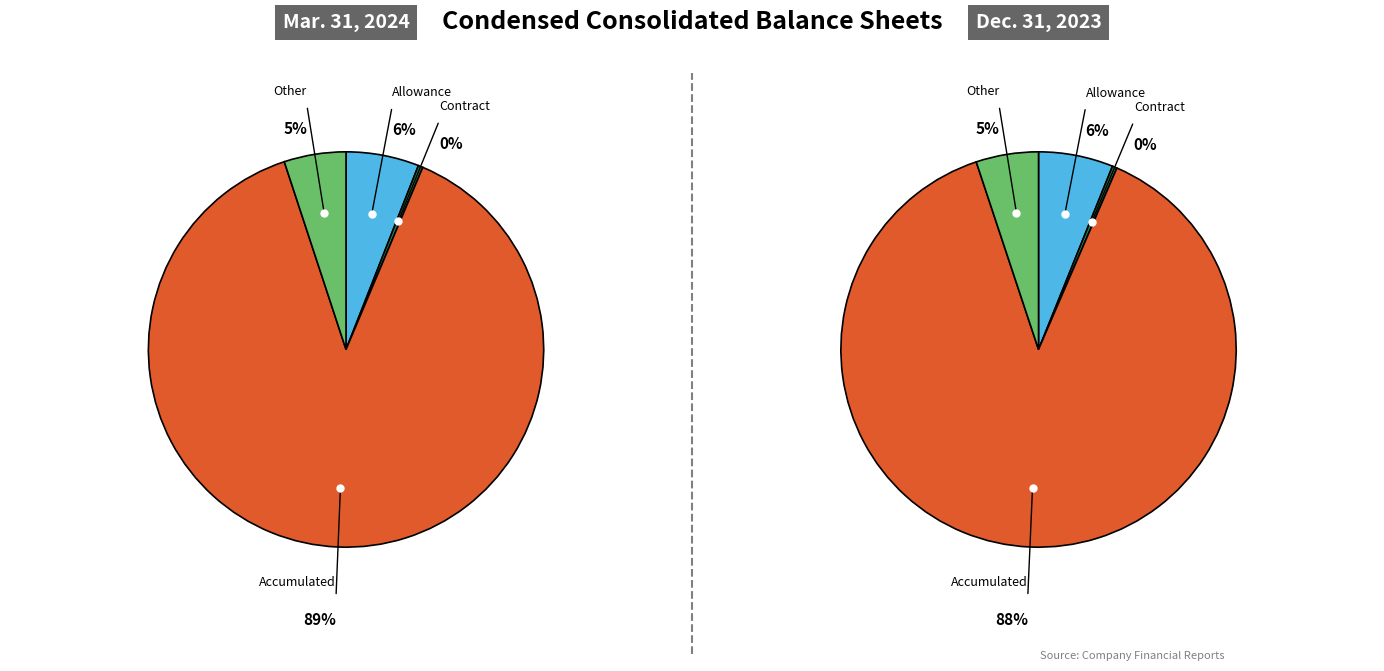

To the nearest percent, what is the difference between the Contract asset allowance and Other assets allowance slice percentages?

5%